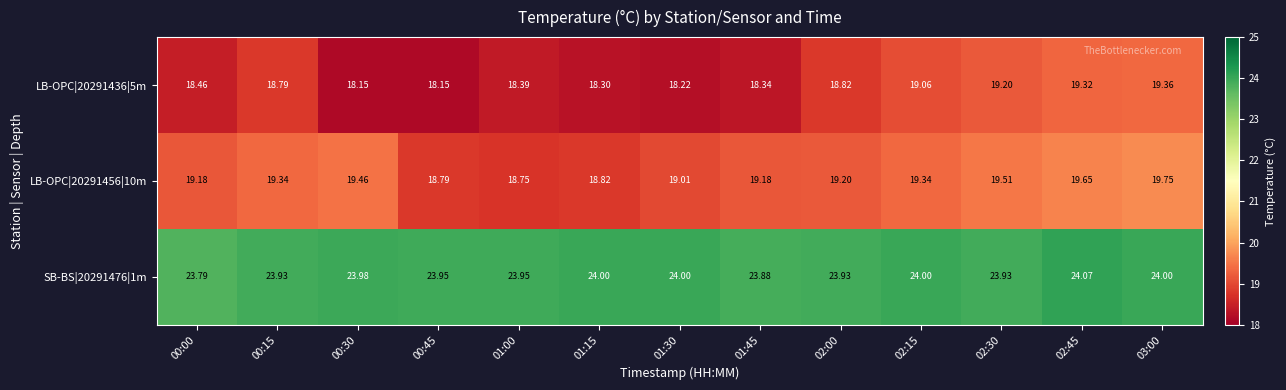

Is the value of LB-OPC|20291436|5m at 01:45 greater than the value of SB-BS|20291476|1m at 00:45?

No